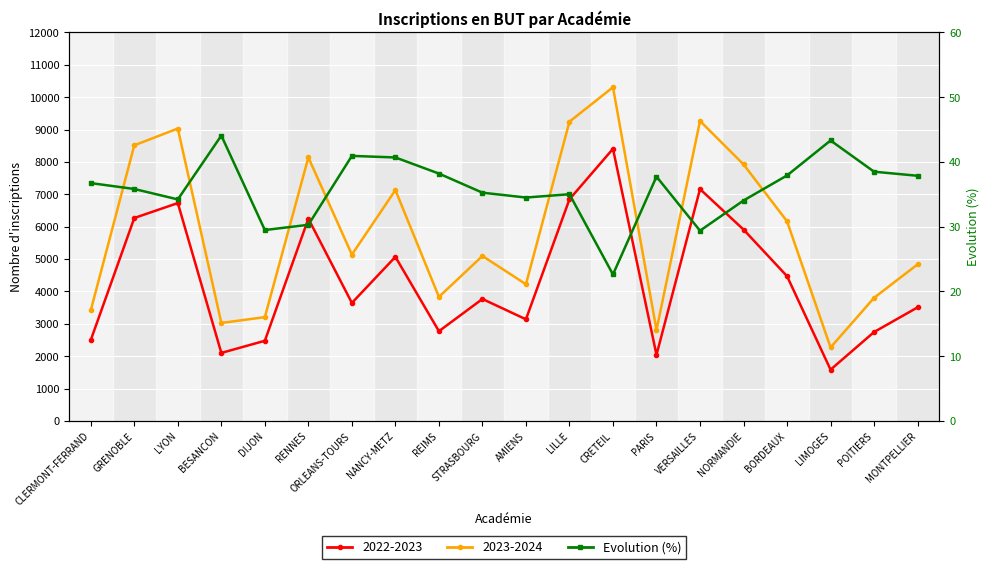

What position from the right is REIMS?

12